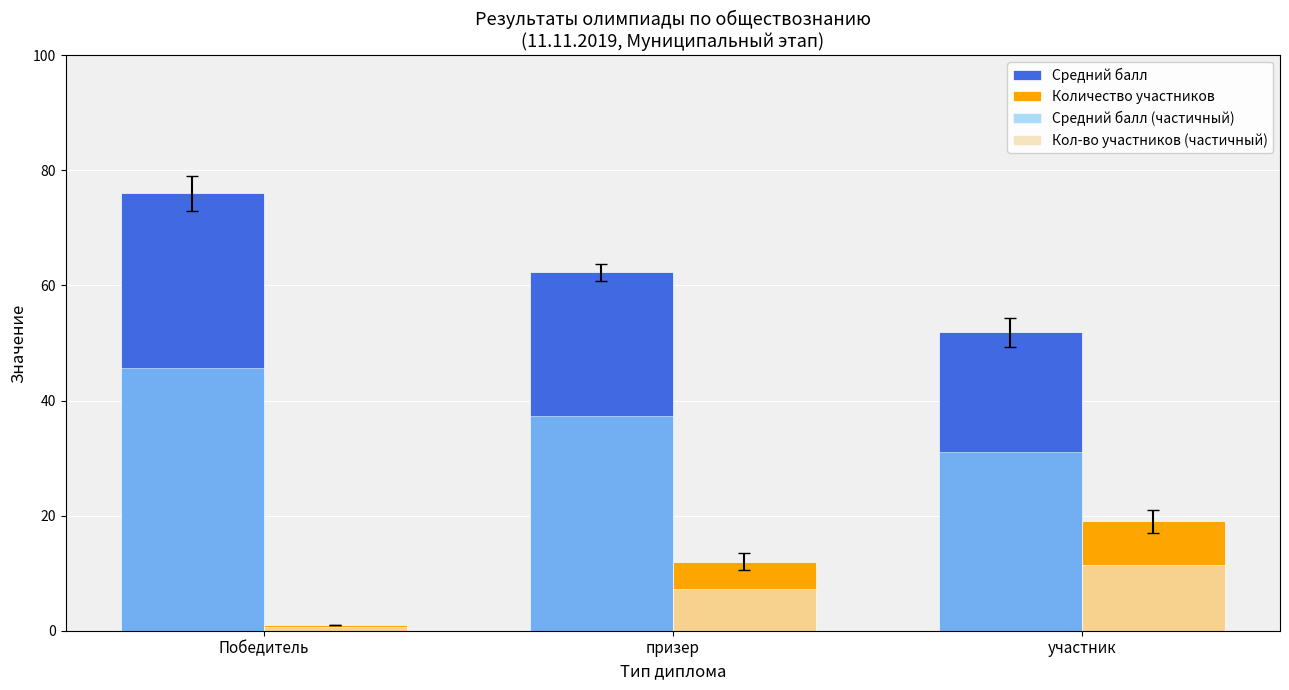

What is the spread (max minus min) of values at участник?

40.4